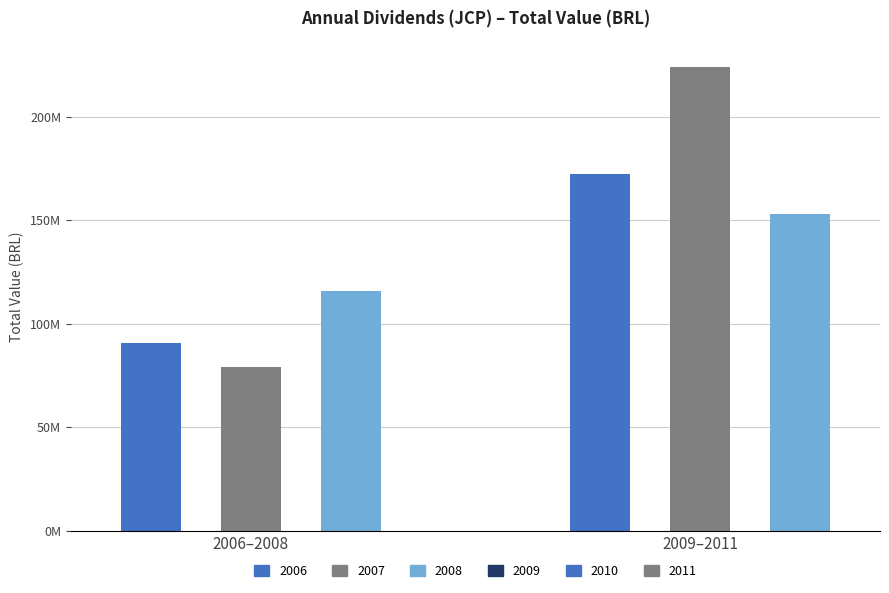

How many categories are shown in the chart?

2